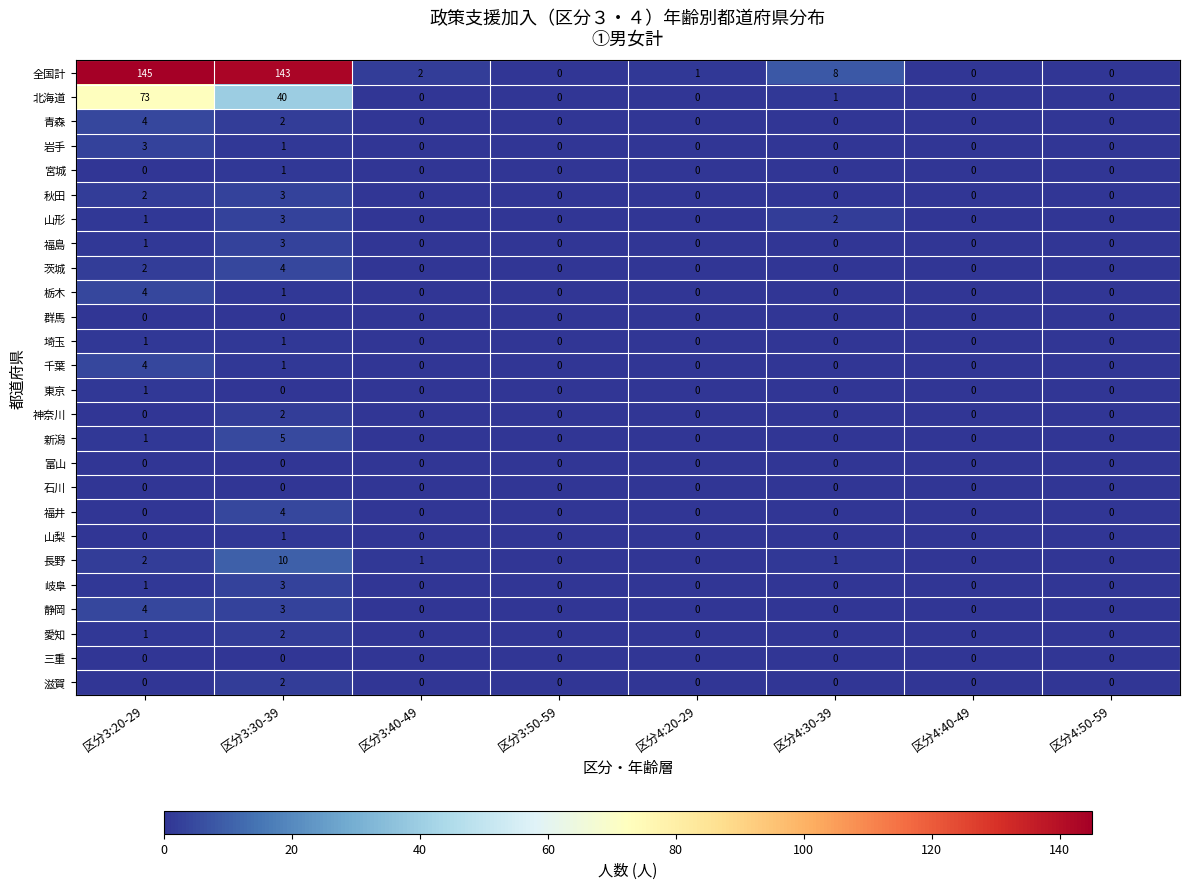

How many distinct data groups are displayed?

26